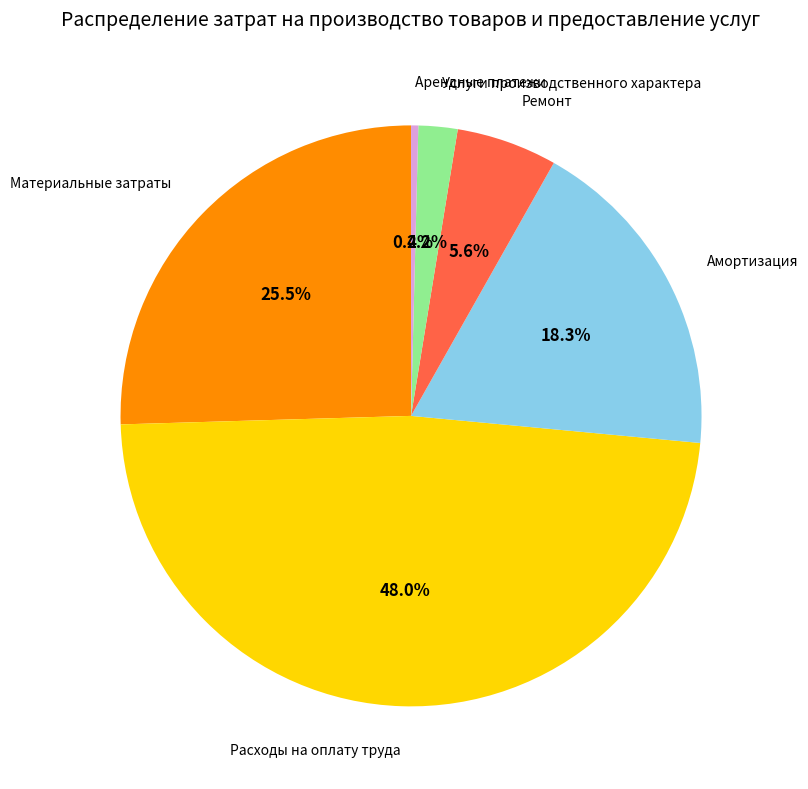

Does Материальные затраты account for over 50% of the chart?

No